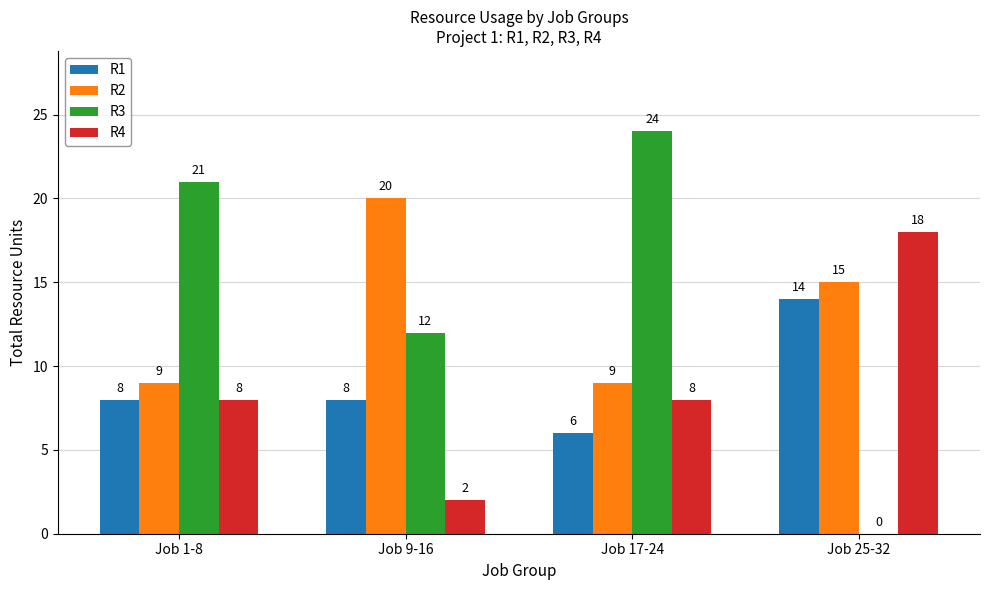

Which series has the largest total across all categories?

R3